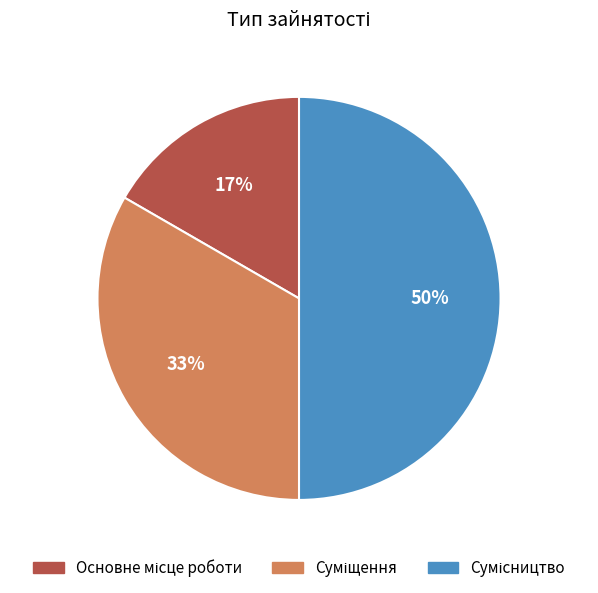

To the nearest percent, what is the difference between the largest and smallest slice percentages?

33%